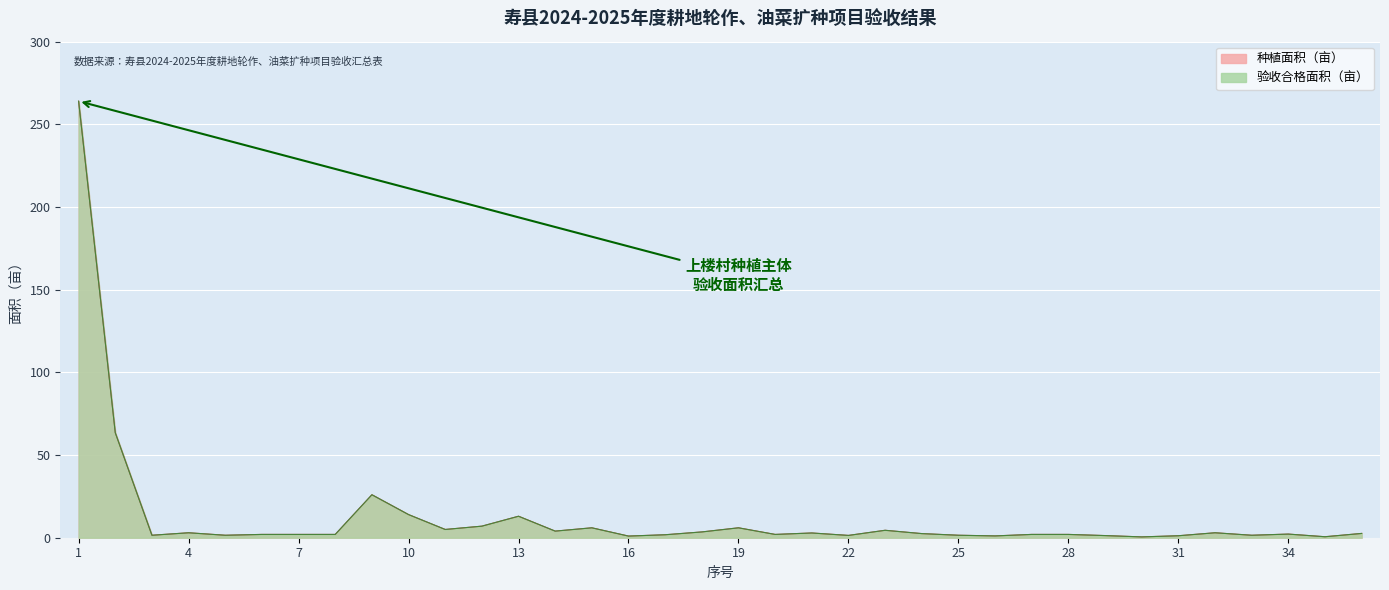

How many interior local peaks does the 种植面积（亩） series have?

9